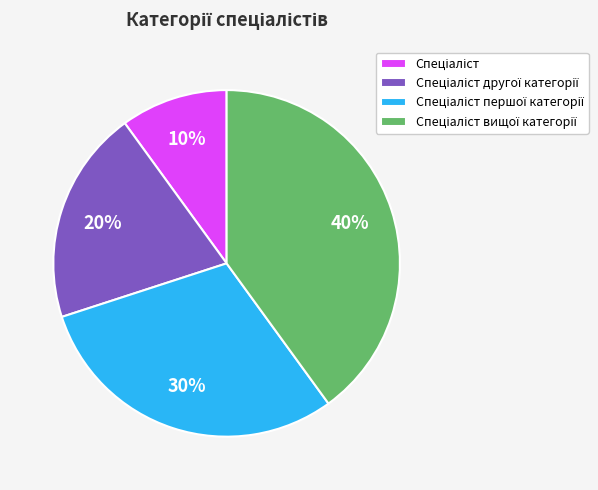

Does any single category account for the majority?

No